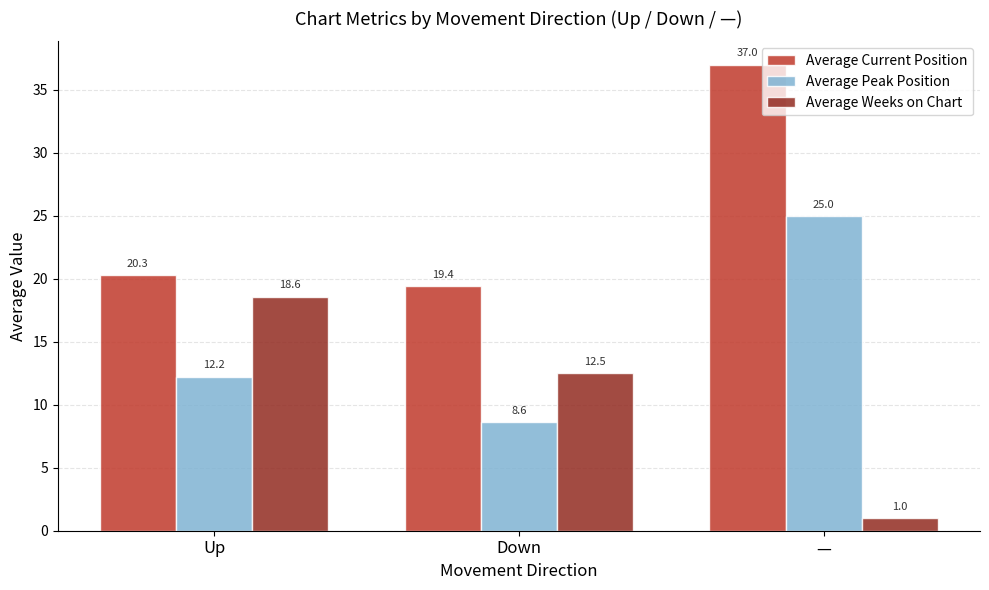

The Average Peak Position series shows 25.0 at —. True or false?

True